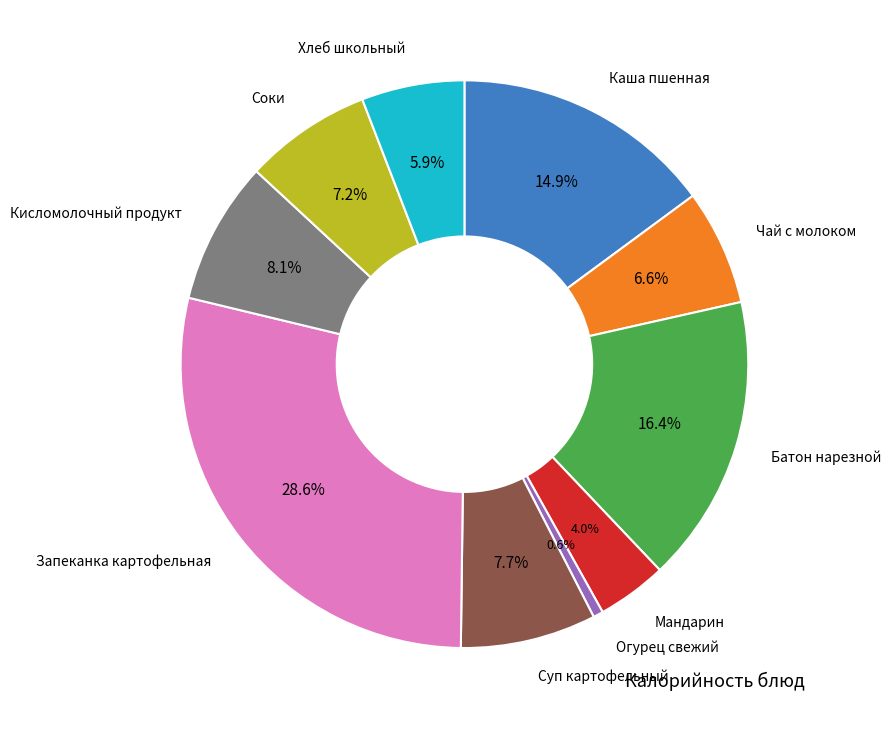

How many slices are in this pie chart?

10